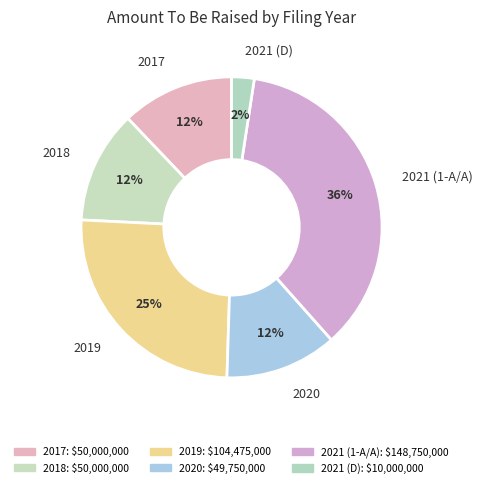

To the nearest percent, what percentage of the pie is 2021 (1-A/A)?

36%